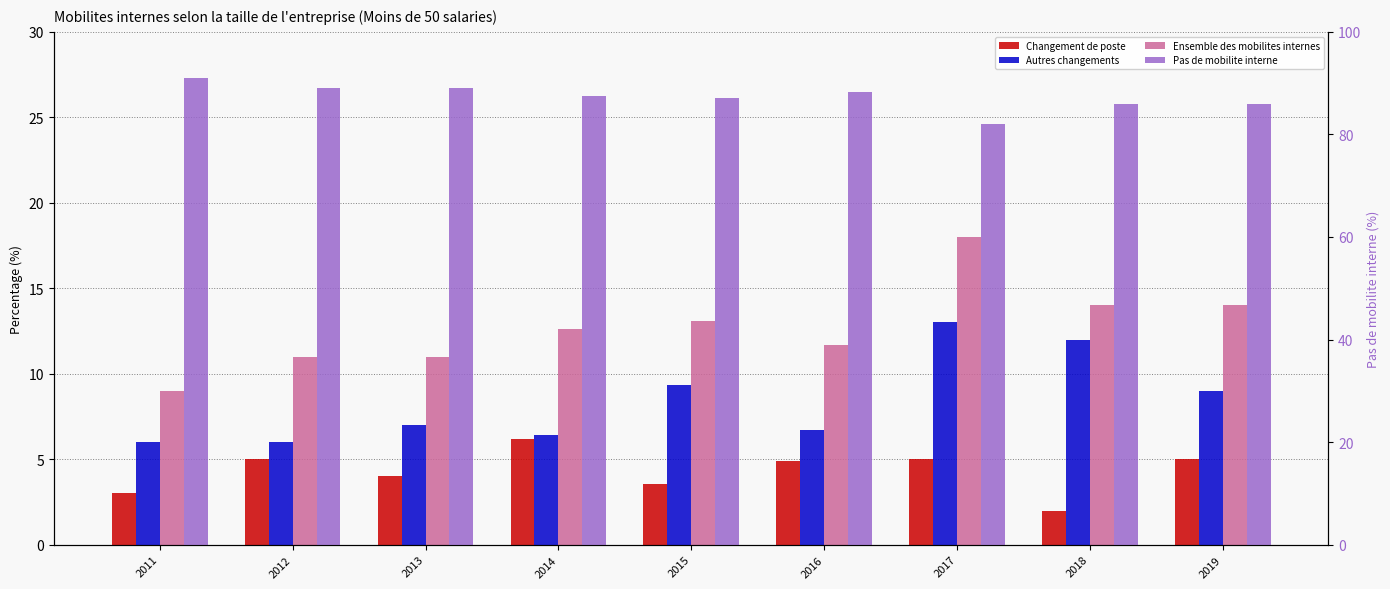

How many groups of bars are there?

9